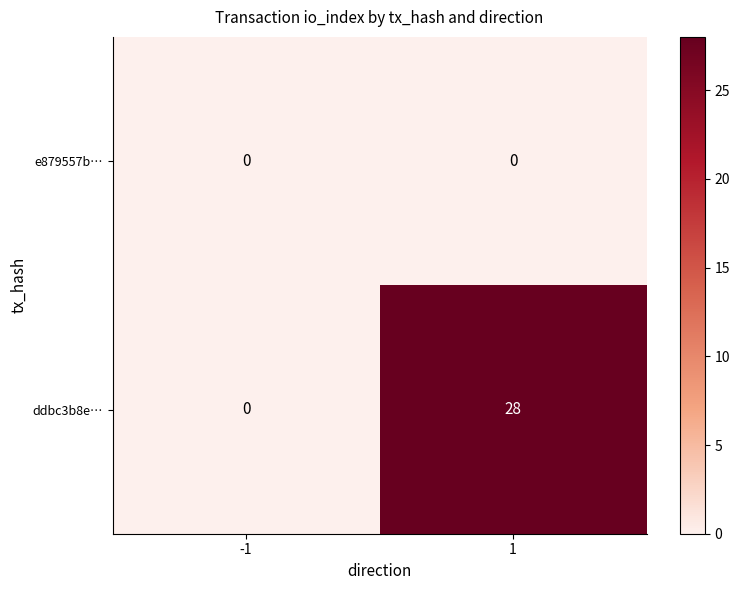

Rank the series at 1 from highest to lowest value.

ddbc3b8e…, e879557b…